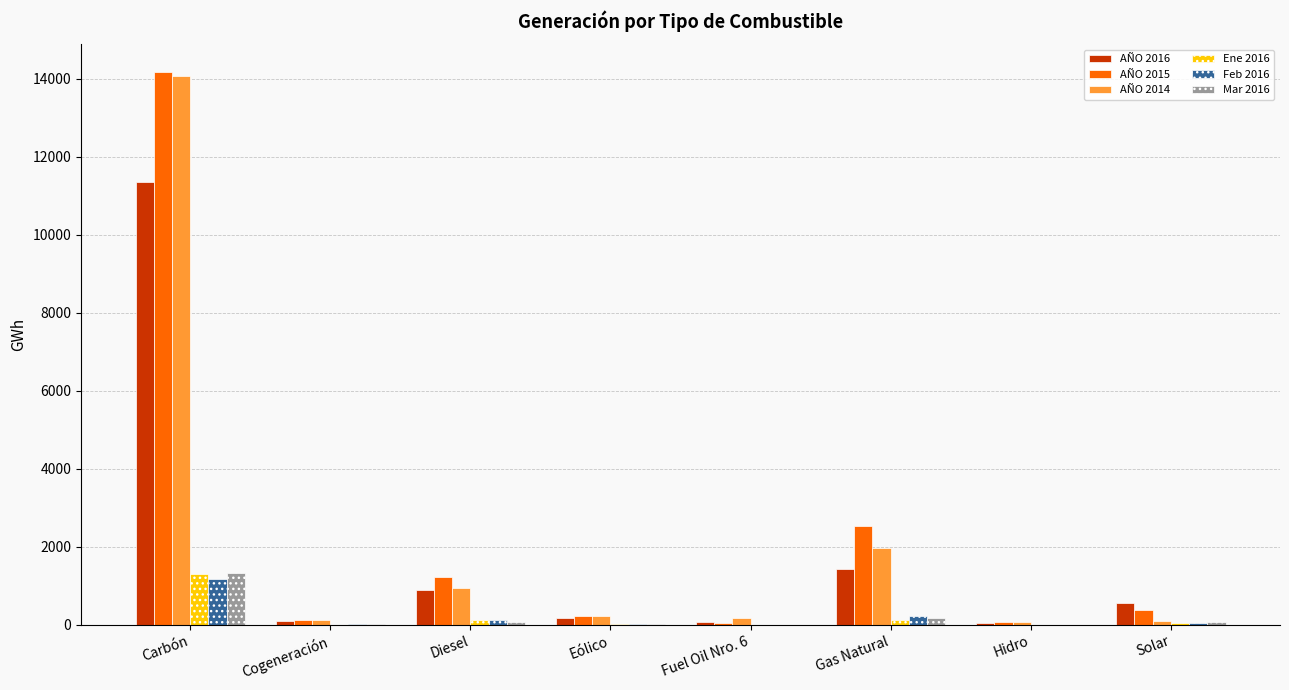

What is the maximum value for Ene 2016?

1300.6